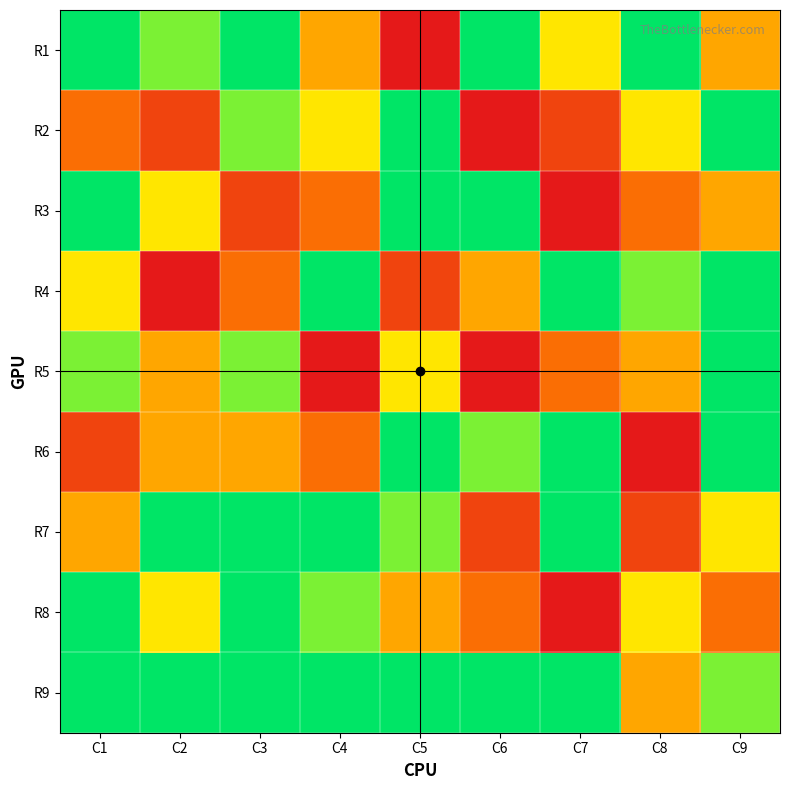

What is the total value across all series at C5?

50